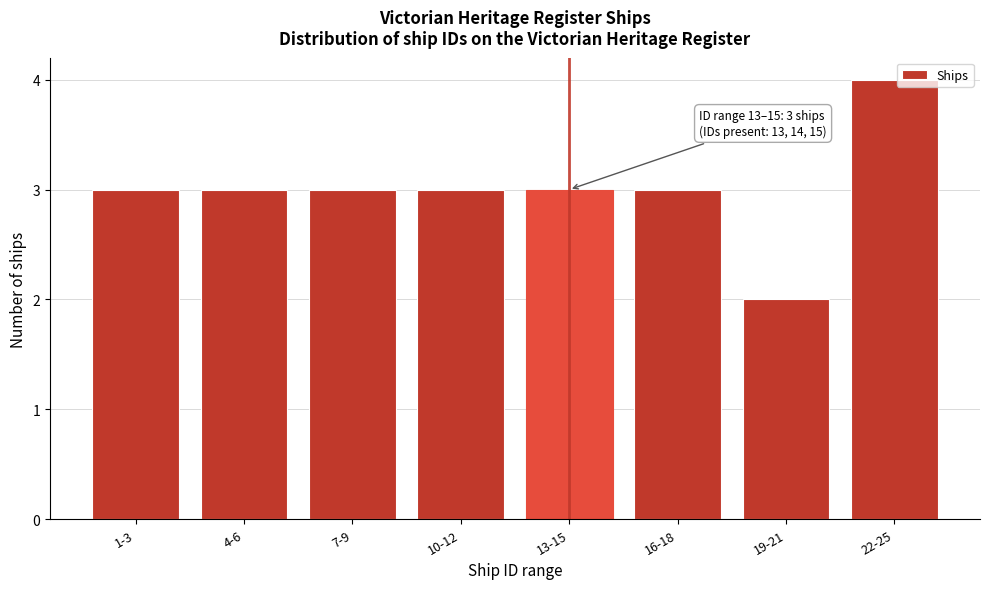

Reading right to left, extract all data points from this chart.

22-25=4	19-21=2	16-18=3	13-15=3	10-12=3	7-9=3	4-6=3	1-3=3